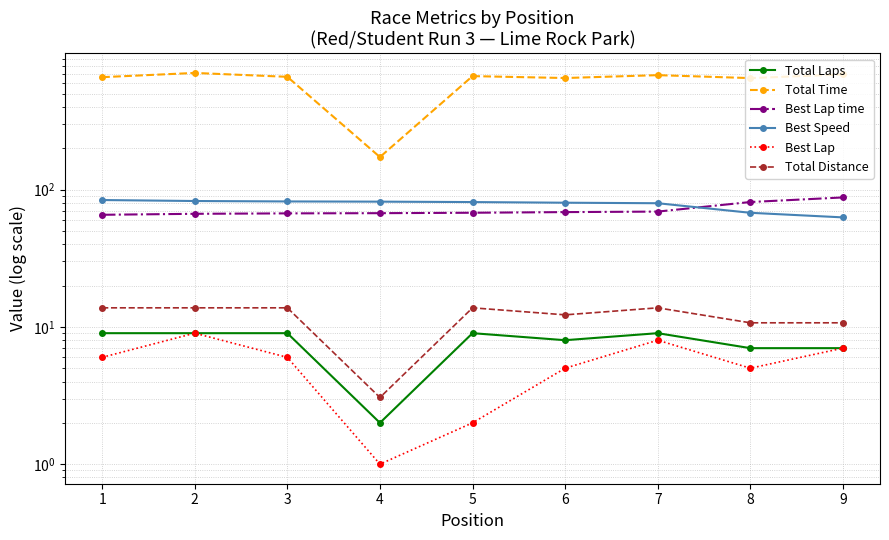

Does the chart have visible grid lines?

Yes